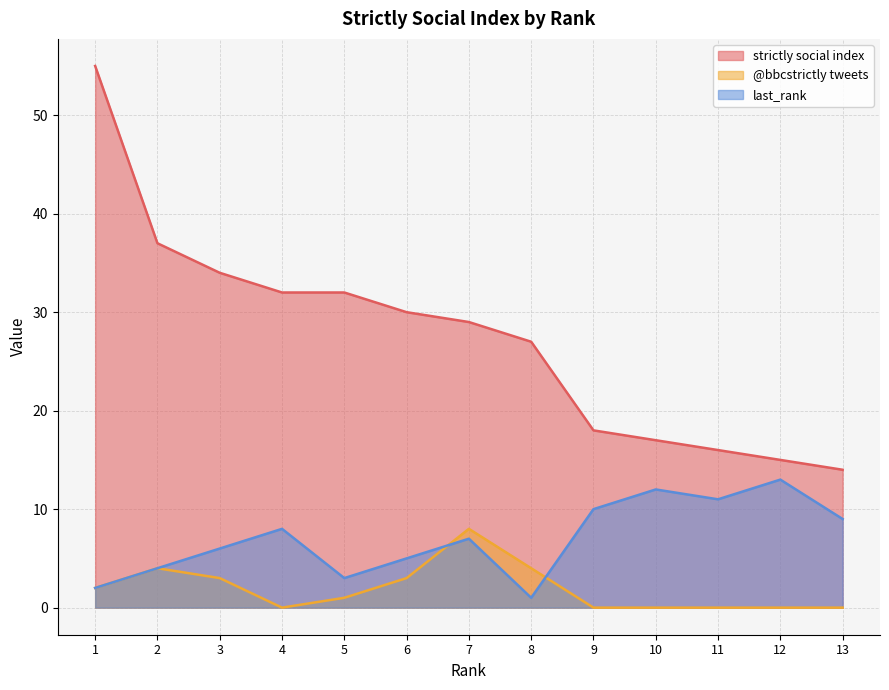

How many data points in @bbcstrictly tweets are above 1?

6